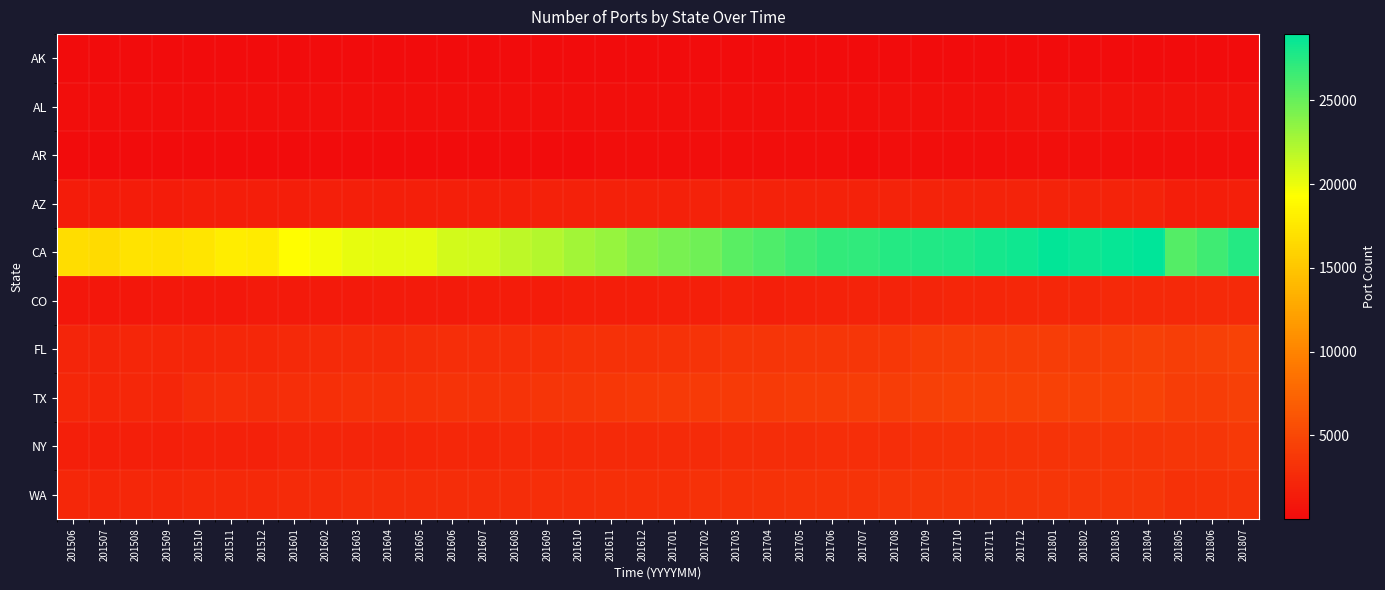

Reading right to left, list all the values displayed in this chart.

AK: 201807=21	201806=21	201805=21	201804=21	201803=21	201802=21	201801=20	201712=20	201711=18	201710=10	201709=10	201708=10	201707=10	201706=10	201705=10	201704=10	201703=10	201702=10	201701=8	201612=8	201611=8	201610=8	201609=8	201608=8	201607=8	201606=8	201605=8	201604=8	201603=8	201602=8	201601=8	201512=7	201511=7	201510=7	201509=7	201508=7	201507=6	201506=6
AL: 201807=526	201806=481	201805=481	201804=478	201803=468	201802=469	201801=463	201712=460	201711=422	201710=417	201709=410	201708=372	201707=343	201706=342	201705=327	201704=322	201703=320	201702=313	201701=295	201612=293	201611=271	201610=269	201609=278	201608=278	201607=274	201606=275	201605=275	201604=270	201603=267	201602=264	201601=256	201512=253	201511=239	201510=230	201509=225	201508=224	201507=212	201506=203
AR: 201807=262	201806=254	201805=252	201804=253	201803=253	201802=253	201801=245	201712=238	201711=223	201710=205	201709=183	201708=133	201707=118	201706=123	201705=124	201704=124	201703=124	201702=123	201701=123	201612=123	201611=122	201610=114	201609=114	201608=114	201607=114	201606=116	201605=110	201604=105	201603=109	201602=98	201601=95	201512=84	201511=86	201510=84	201509=85	201508=85	201507=85	201506=84
AZ: 201807=1623	201806=1523	201805=1509	201804=1971	201803=1970	201802=1955	201801=1951	201712=1956	201711=1945	201710=1948	201709=1954	201708=1933	201707=1924	201706=1922	201705=1921	201704=1886	201703=1871	201702=1832	201701=1808	201612=1794	201611=1786	201610=1756	201609=1756	201608=1675	201607=1701	201606=1671	201605=1638	201604=1616	201603=1608	201602=1598	201601=1554	201512=1509	201511=1521	201510=1484	201509=1462	201508=1416	201507=1378	201506=1386
CA: 201807=27485	201806=26484	201805=25747	201804=28955	201803=28693	201802=28447	201801=28736	201712=28320	201711=28140	201710=27753	201709=27624	201708=27522	201707=27066	201706=26936	201705=26541	201704=25945	201703=25489	201702=24688	201701=24395	201612=23906	201611=23201	201610=22797	201609=22154	201608=21732	201607=21134	201606=21013	201605=20355	201604=20289	201603=20229	201602=19768	201601=19172	201512=17857	201511=17912	201510=17379	201509=17189	201508=17253	201507=16588	201506=16755
CO: 201807=2590	201806=2495	201805=2462	201804=2481	201803=2417	201802=2348	201801=2337	201712=2329	201711=2235	201710=2220	201709=2063	201708=1986	201707=1957	201706=1822	201705=1725	201704=1702	201703=1708	201702=1669	201701=1630	201612=1524	201611=1490	201610=1479	201609=1445	201608=1422	201607=1375	201606=1317	201605=1271	201604=1258	201603=1245	201602=1193	201601=1165	201512=1144	201511=1096	201510=1060	201509=1034	201508=1020	201507=930	201506=919
FL: 201807=4556	201806=4323	201805=4254	201804=4318	201803=4219	201802=4171	201801=4156	201712=4122	201711=4108	201710=4079	201709=4009	201708=3704	201707=3619	201706=3612	201705=3537	201704=3457	201703=3421	201702=3307	201701=3222	201612=3160	201611=3138	201610=3086	201609=3016	201608=2942	201607=2907	201606=2841	201605=2796	201604=2706	201603=2637	201602=2528	201601=2443	201512=2354	201511=2309	201510=2263	201509=2172	201508=2177	201507=2120	201506=2127
TX: 201807=4305	201806=4164	201805=4093	201804=4530	201803=4445	201802=4425	201801=4417	201712=4451	201711=4435	201710=4449	201709=4353	201708=4161	201707=4102	201706=4071	201705=4036	201704=3963	201703=3953	201702=3905	201701=3879	201612=3744	201611=3683	201610=3615	201609=3461	201608=3309	201607=3317	201606=3321	201605=3196	201604=3113	201603=3096	201602=3027	201601=2914	201512=2804	201511=2843	201510=2744	201509=2241	201508=2273	201507=2218	201506=2350
NY: 201807=3798	201806=3617	201805=3528	201804=3505	201803=3402	201802=3399	201801=3381	201712=3343	201711=3279	201710=3242	201709=3172	201708=2928	201707=2866	201706=2901	201705=2815	201704=2791	201703=2775	201702=2654	201701=2626	201612=2584	201611=2535	201610=2505	201609=2459	201608=2428	201607=2355	201606=2320	201605=2205	201604=2135	201603=2105	201602=2076	201601=2049	201512=1717	201511=1768	201510=1716	201509=1676	201508=1673	201507=1608	201506=1669
WA: 201807=3359	201806=3260	201805=3089	201804=3587	201803=3570	201802=3594	201801=3594	201712=3590	201711=3551	201710=3539	201709=3522	201708=3438	201707=3389	201706=3379	201705=3348	201704=3229	201703=3154	201702=3085	201701=3026	201612=2963	201611=2953	201610=2898	201609=2859	201608=2807	201607=2742	201606=2783	201605=2763	201604=2725	201603=2728	201602=2687	201601=2633	201512=2474	201511=2443	201510=2396	201509=2354	201508=2316	201507=2261	201506=2299